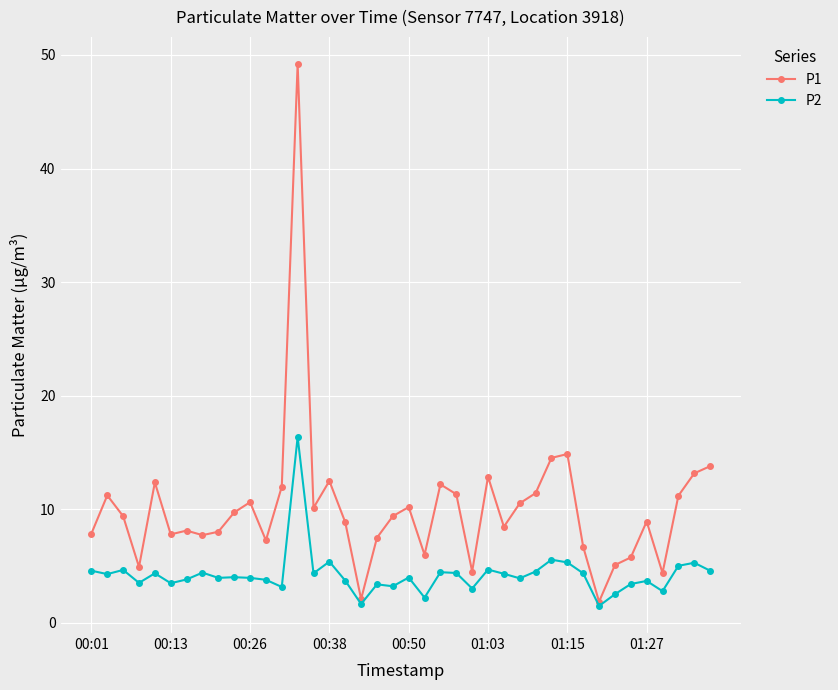

Rank the series by their average value, from lowest to highest.

P2, P1